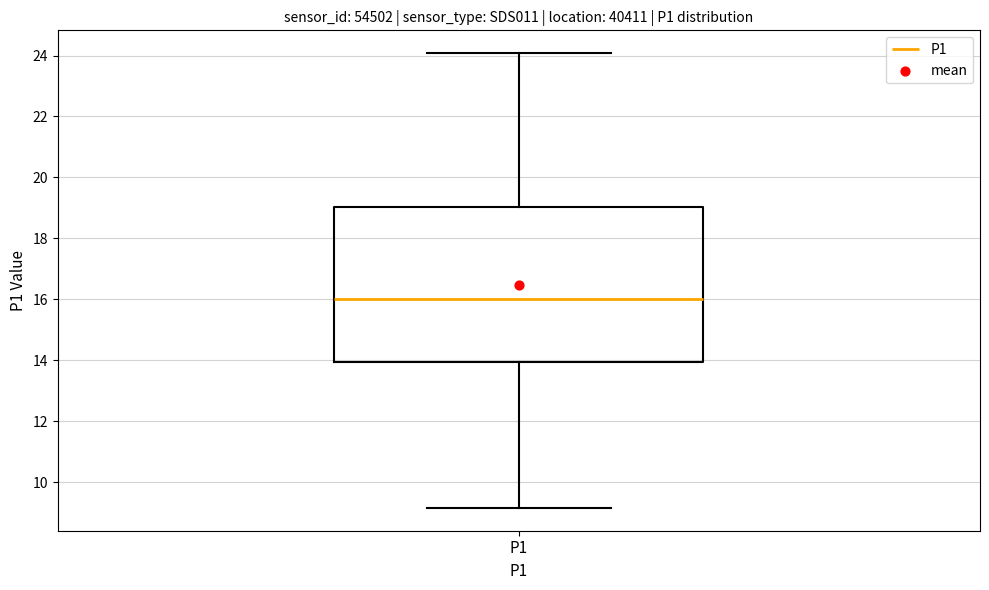

Transcribe this box plot: give where the median line is, the range the box spans, and where the two whiskers end, as read against the y-axis. The values are not printed on the chart, so give them approximately, as read against the axis.

median 16.0, box 14.0 to 19.0, whiskers 9.2 to 24.0